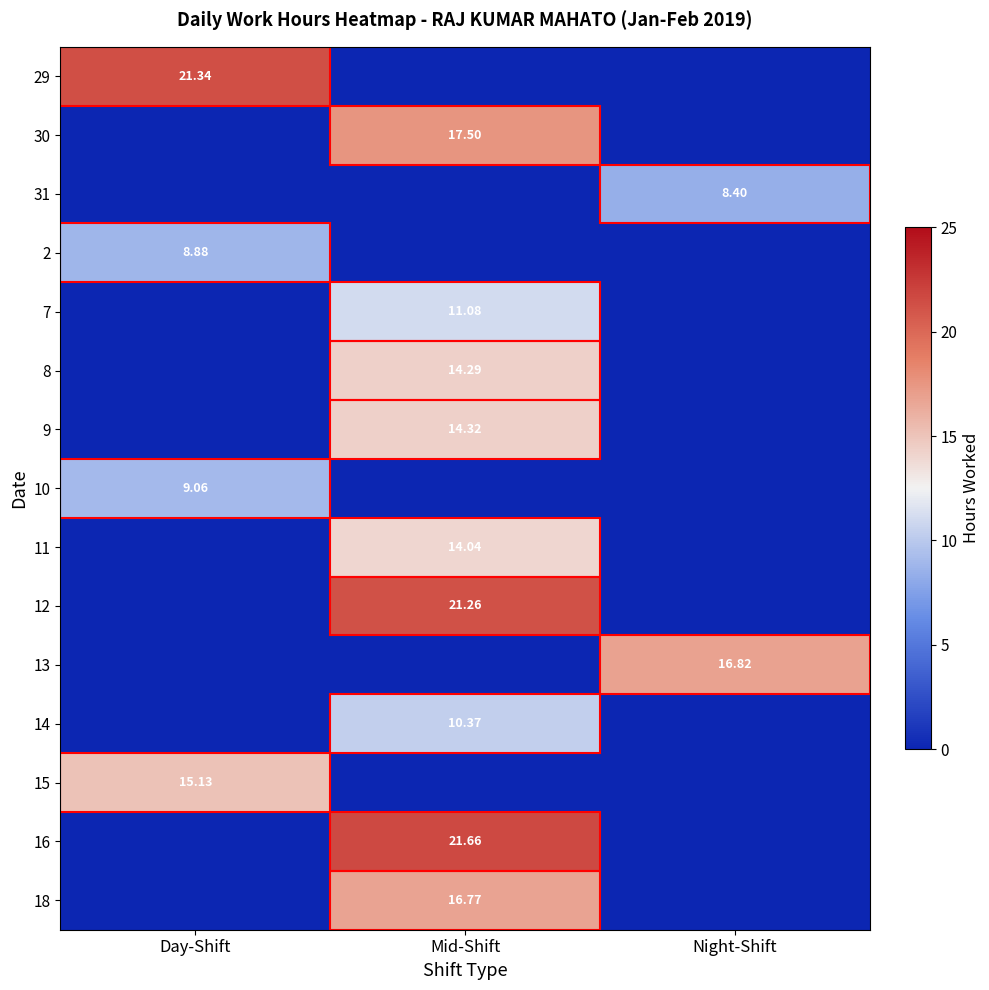

List the series in order of their peak value, highest first.

16, 29, 12, 30, 13, 18, 15, 9, 8, 11, 7, 14, 10, 2, 31